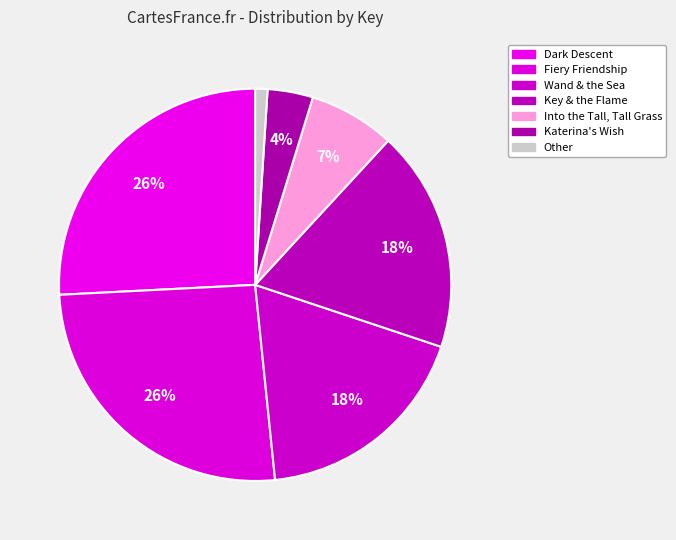

Which slice is the smallest?

Other